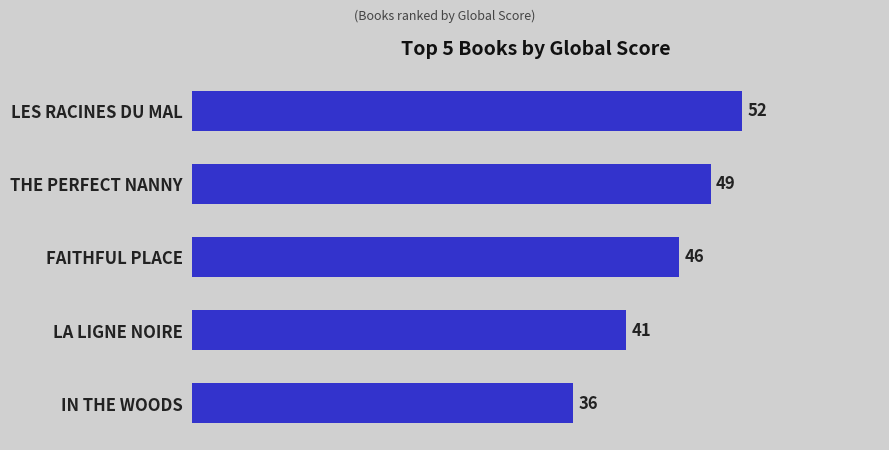

How many series are shown in this chart?

1